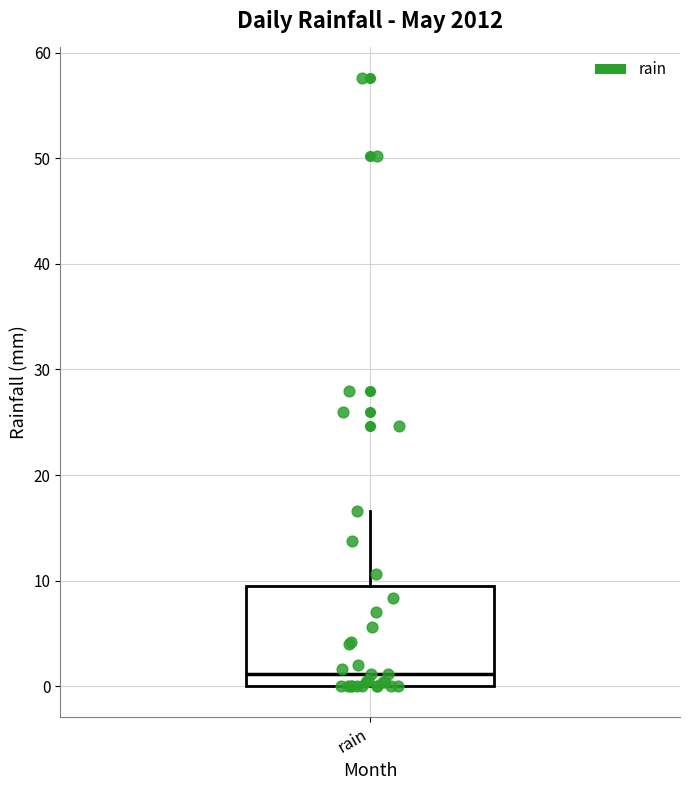

Read this box plot against the y-axis: the position of the median line, the range covered by the box, and the ends of both whiskers. The values are not printed on the chart, so give them approximately, as read against the axis.

median 1, box 0 to 10, whiskers 0 to 17